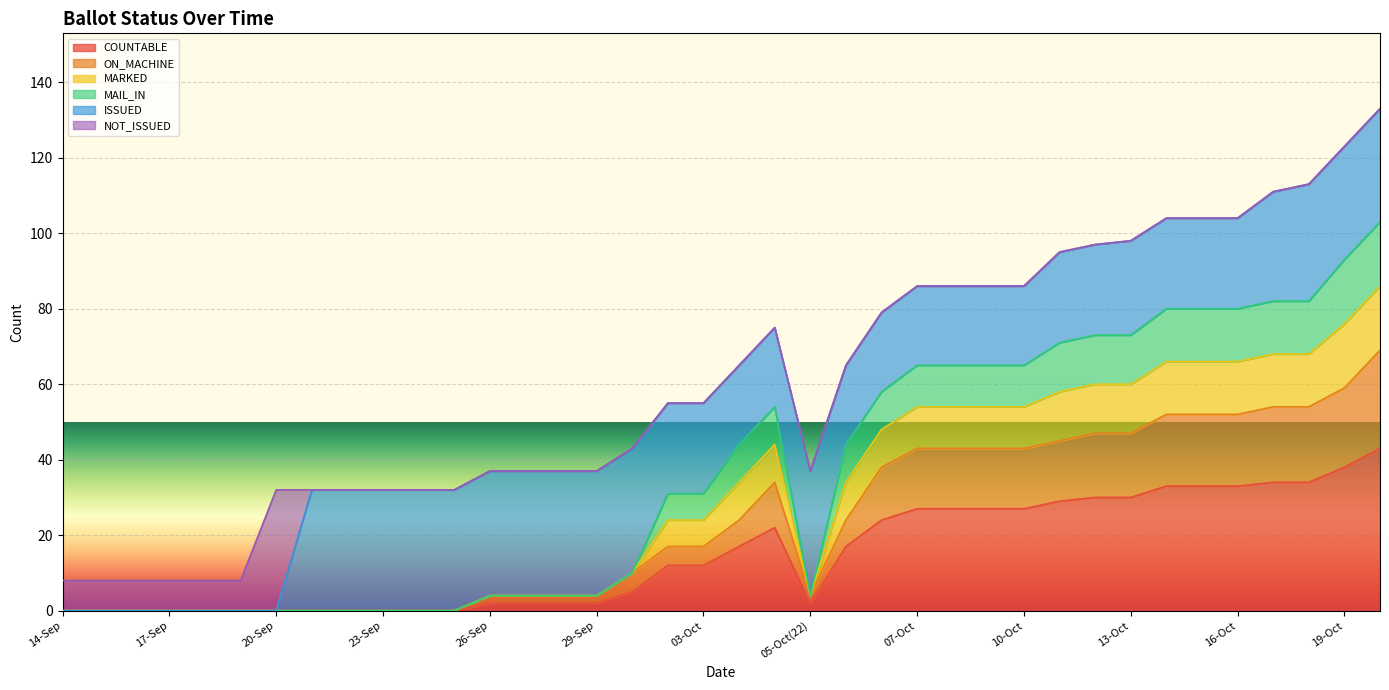

How many values in the MARKED series are below 31?

18